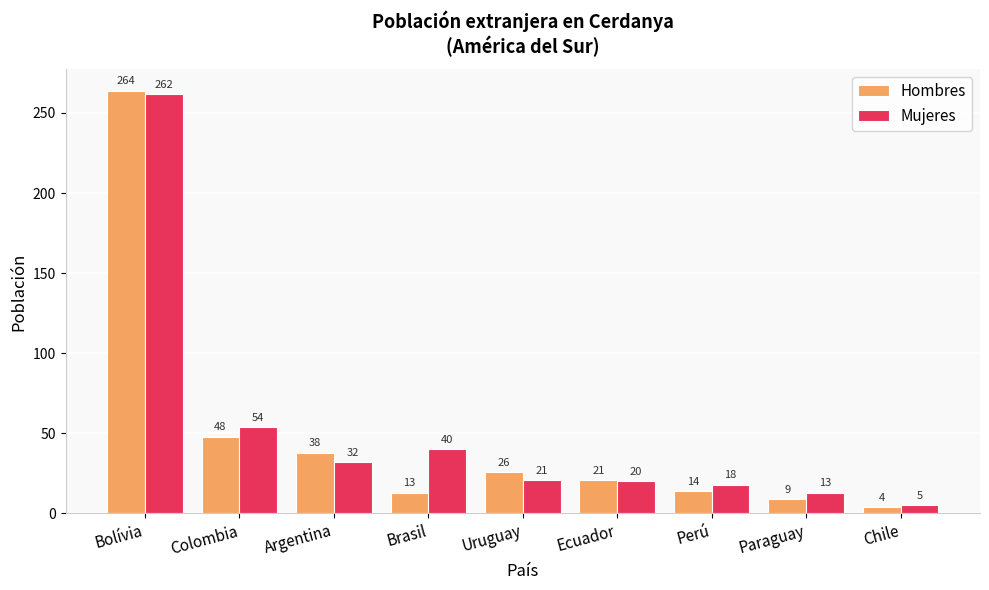

List the labels in order of Hombres value, smallest first.

Chile, Paraguay, Brasil, Perú, Ecuador, Uruguay, Argentina, Colombia, Bolívia